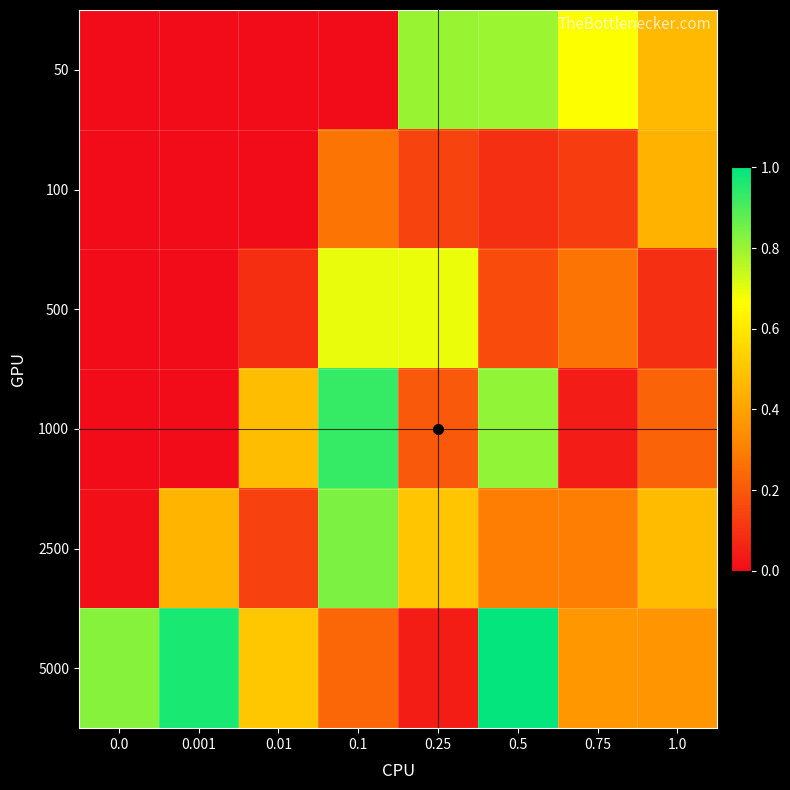

What is the total value across all series at 0.001?

1.4